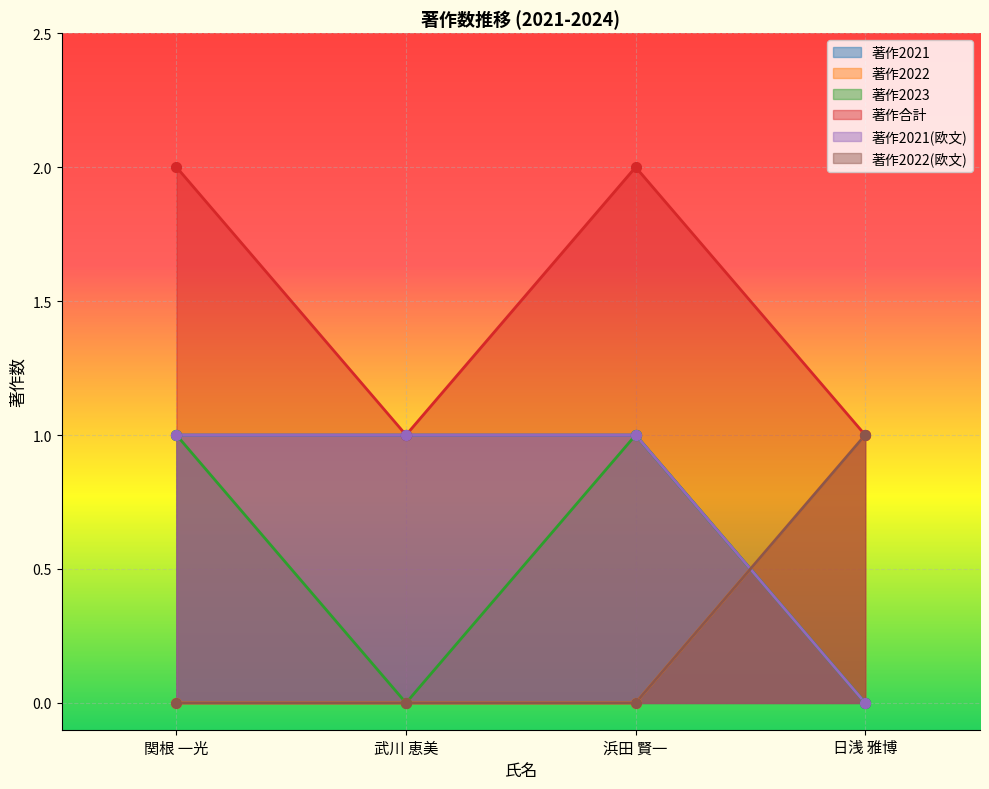

Which series contains the highest Y value?

著作合計